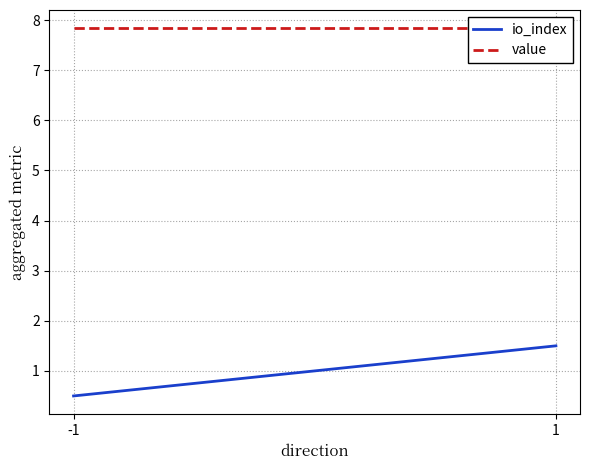

The value series shows 13.1 at 1. True or false?

False